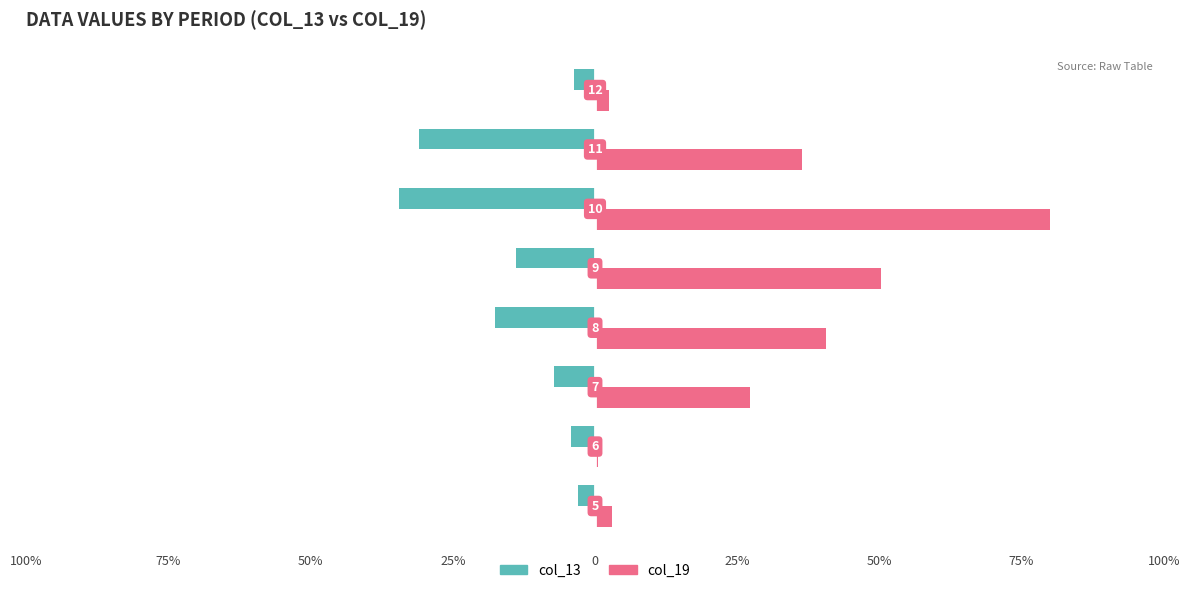

What are all the series names shown in the legend?

col_13, col_19